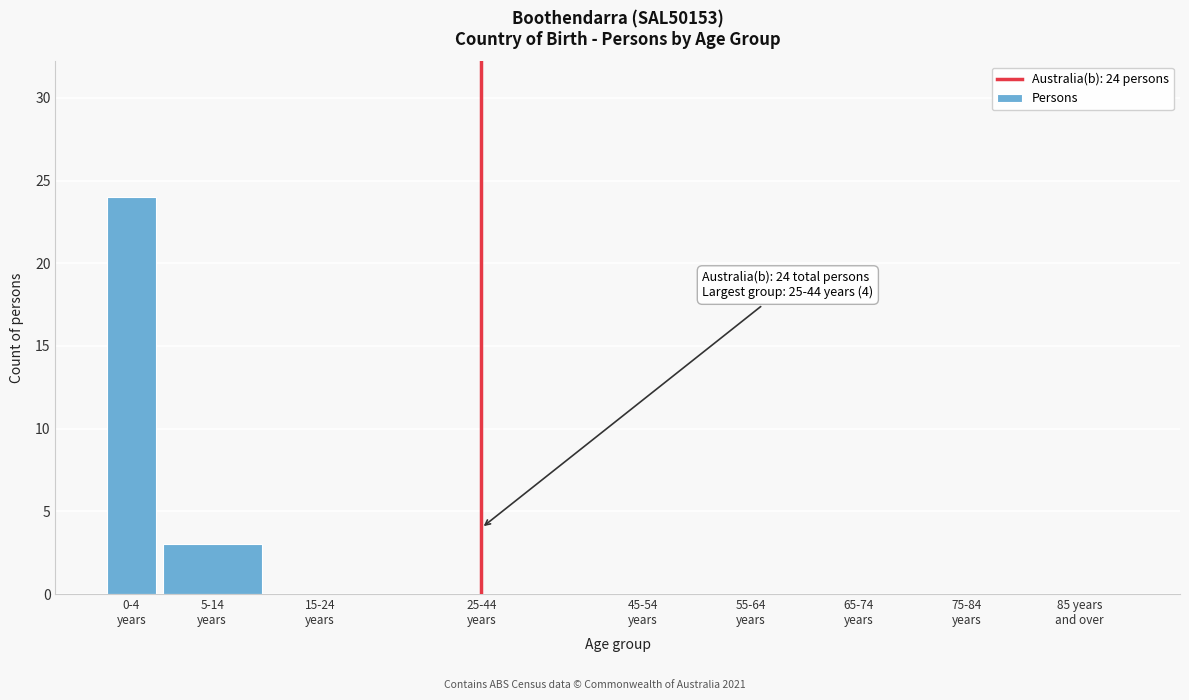

What is the greatest value displayed?

24